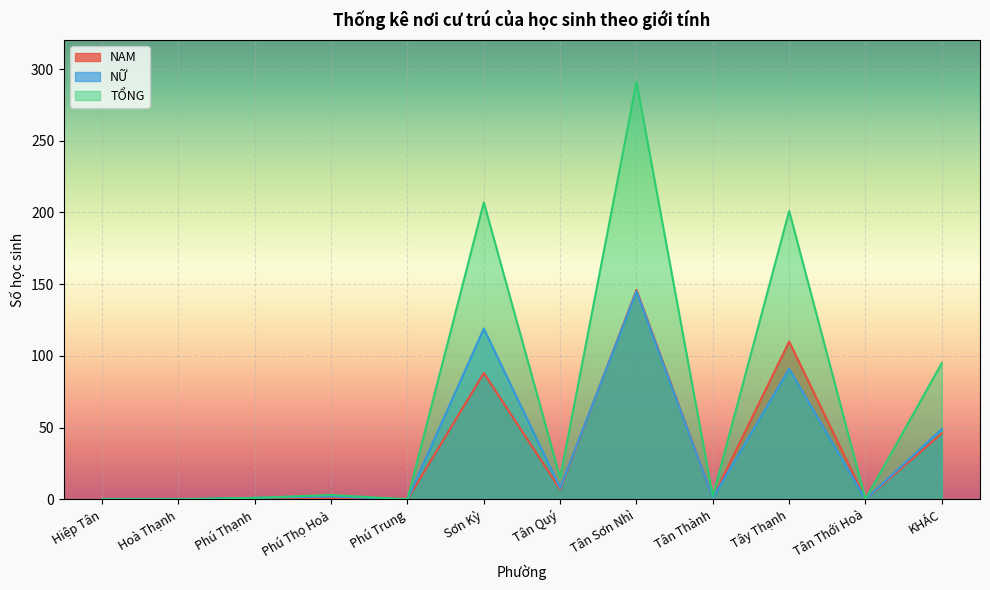

What is the highest value of the NAM series?

146